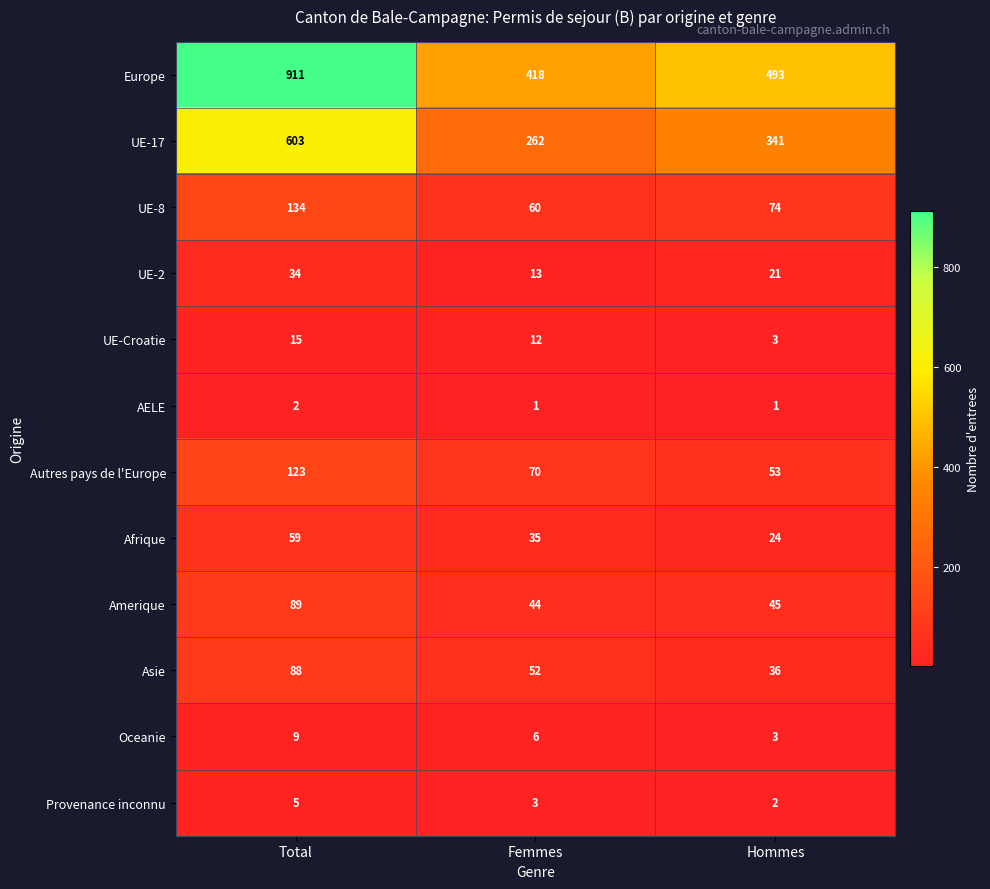

Which series changed the most between Femmes and Hommes?

UE-17